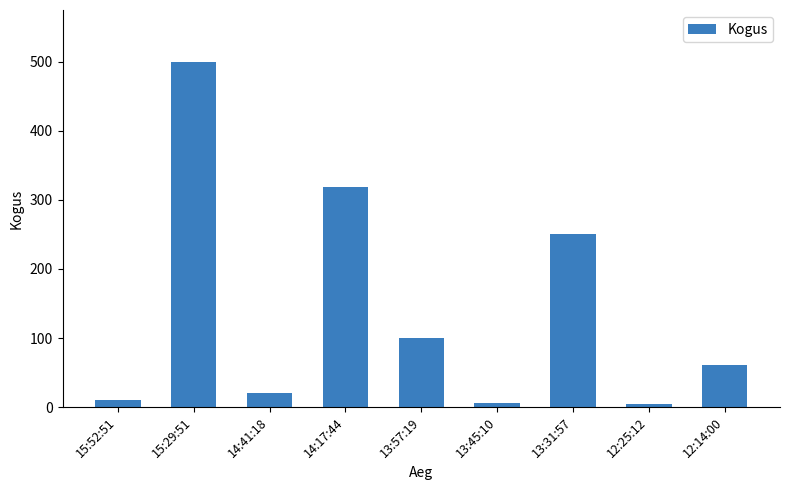

Where does the data first go above 61?

15:29:51